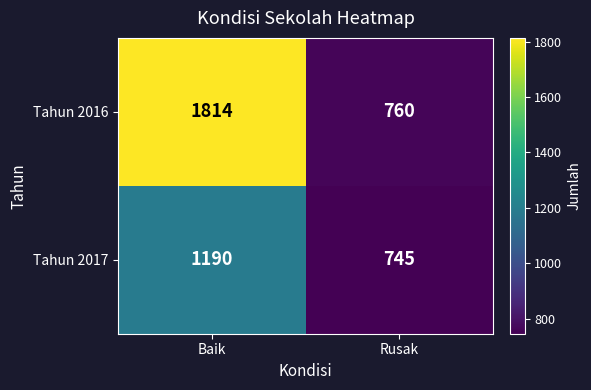

What is the difference between the maximum and minimum values in the Tahun 2016 series?

1054